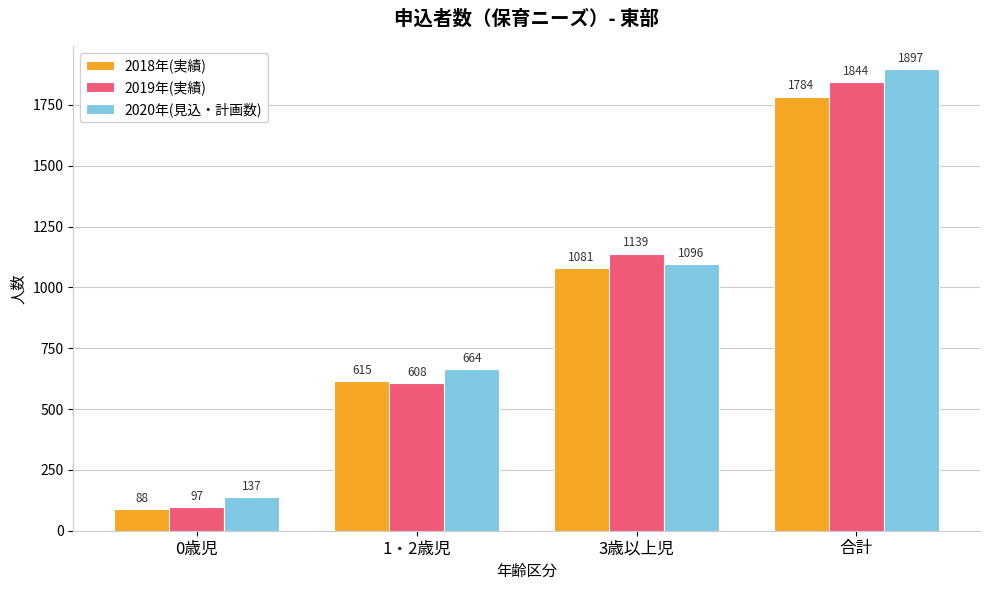

True or false: 2018年(実績) has a value of 1784 at 合計.

True